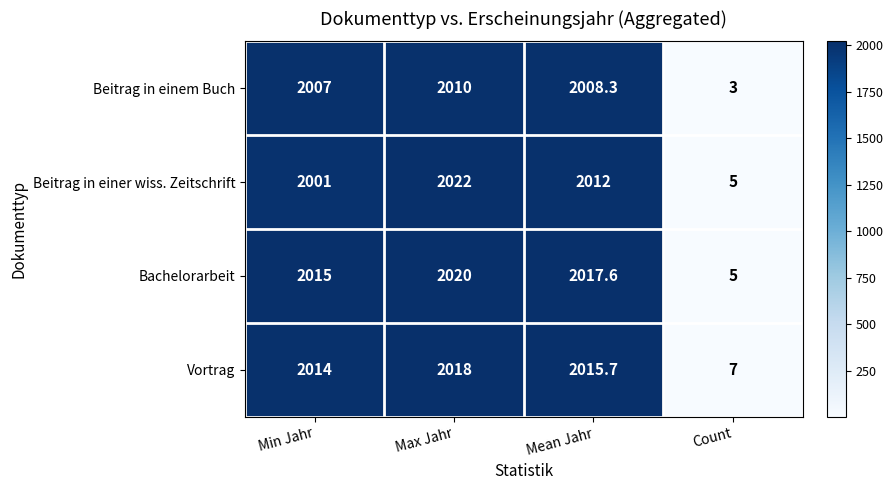

What is the spread (max minus min) of values at Max Jahr?

12.0